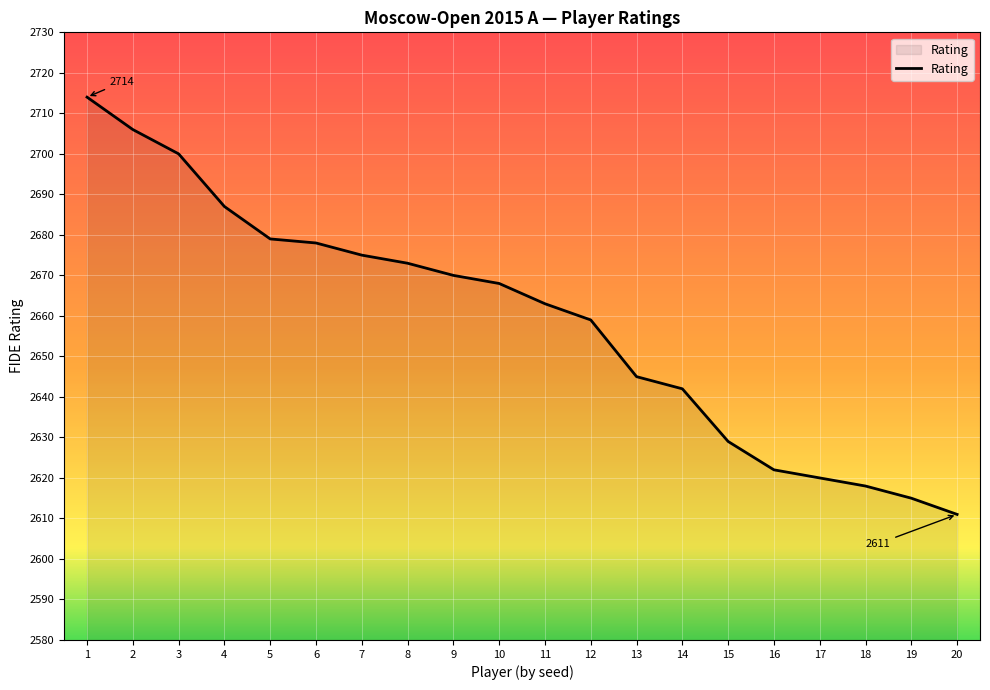

True or false: the data shows 2714 at 1.

True